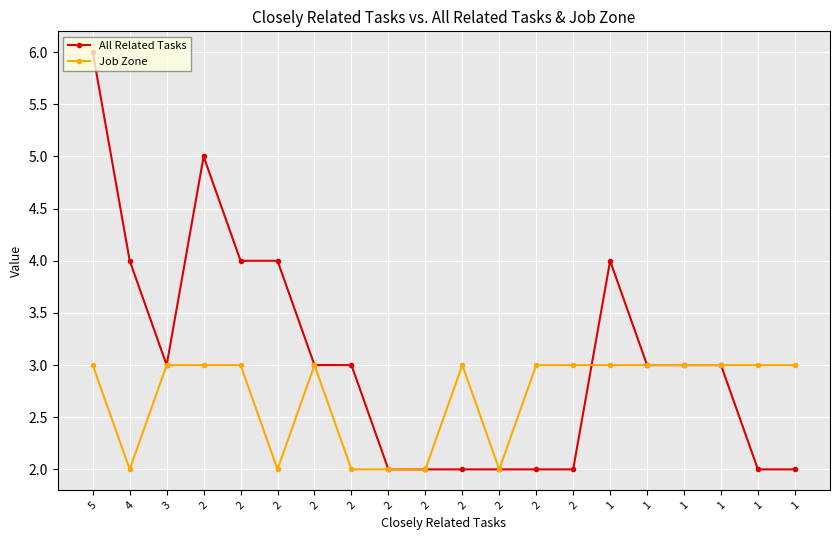

The value of Job Zone at 2 is 1. True or false?

False